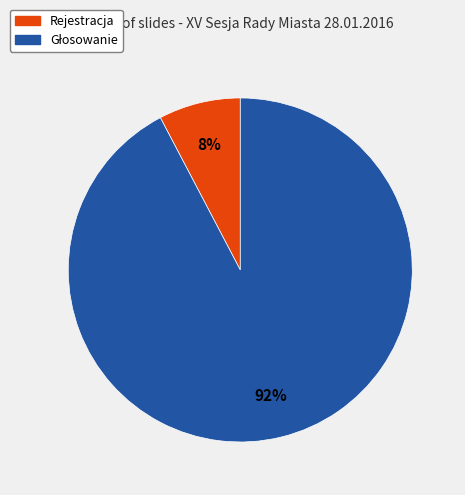

Is Rejestracja the majority of the pie?

No